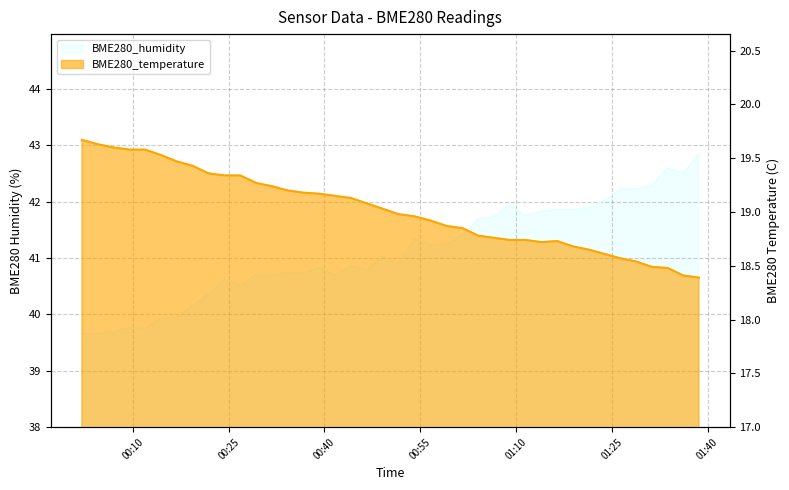

What is the difference between the BME280_temperature values at 2022/07/17 01:06:33 and 2022/07/17 00:51:36?

0.2